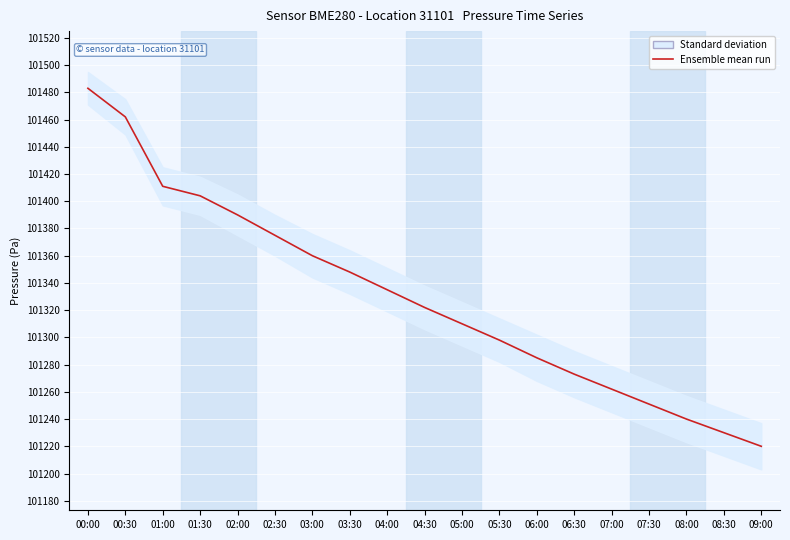

Rank the categories by value from lowest to highest.

09:00, 08:30, 08:00, 07:30, 07:00, 06:30, 06:00, 05:30, 05:00, 04:30, 04:00, 03:30, 03:00, 02:30, 02:00, 01:30, 01:00, 00:30, 00:00